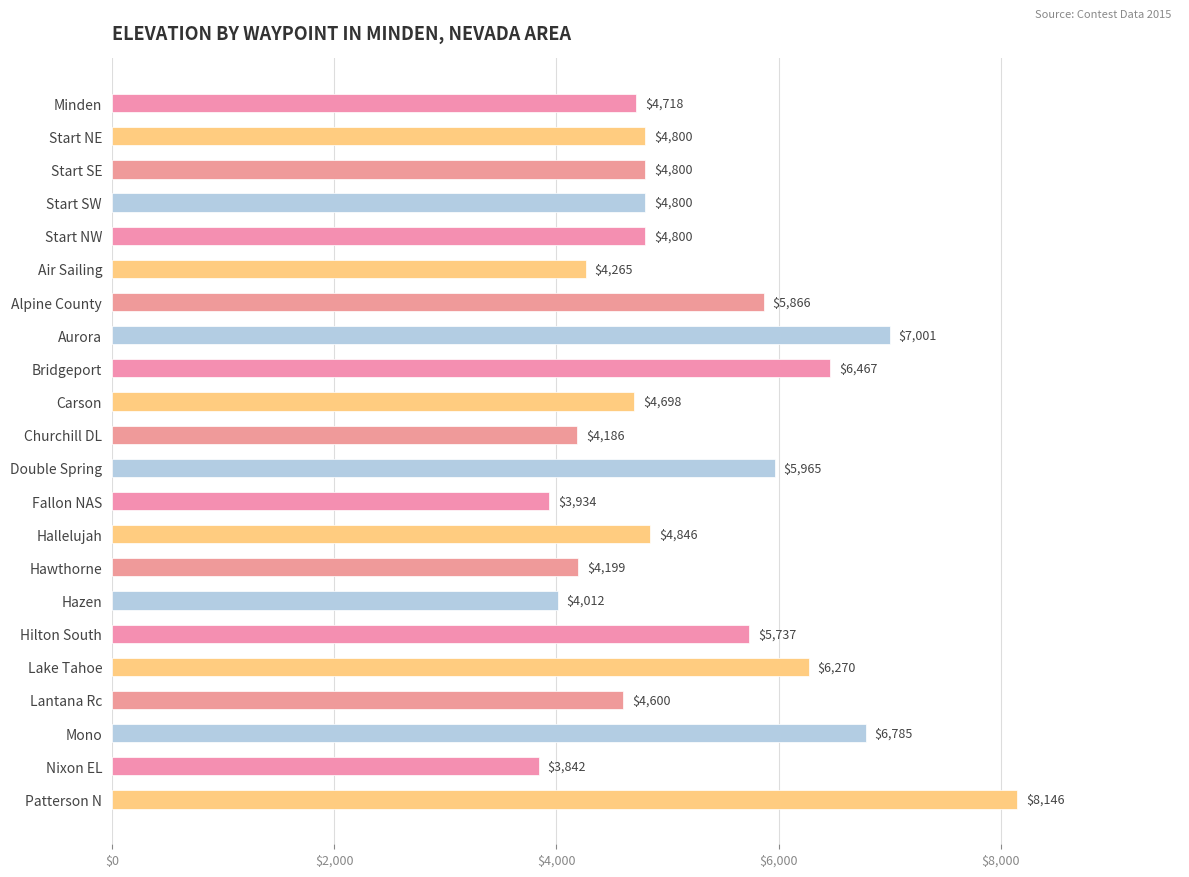

What is the minimum value shown in the chart?

3842